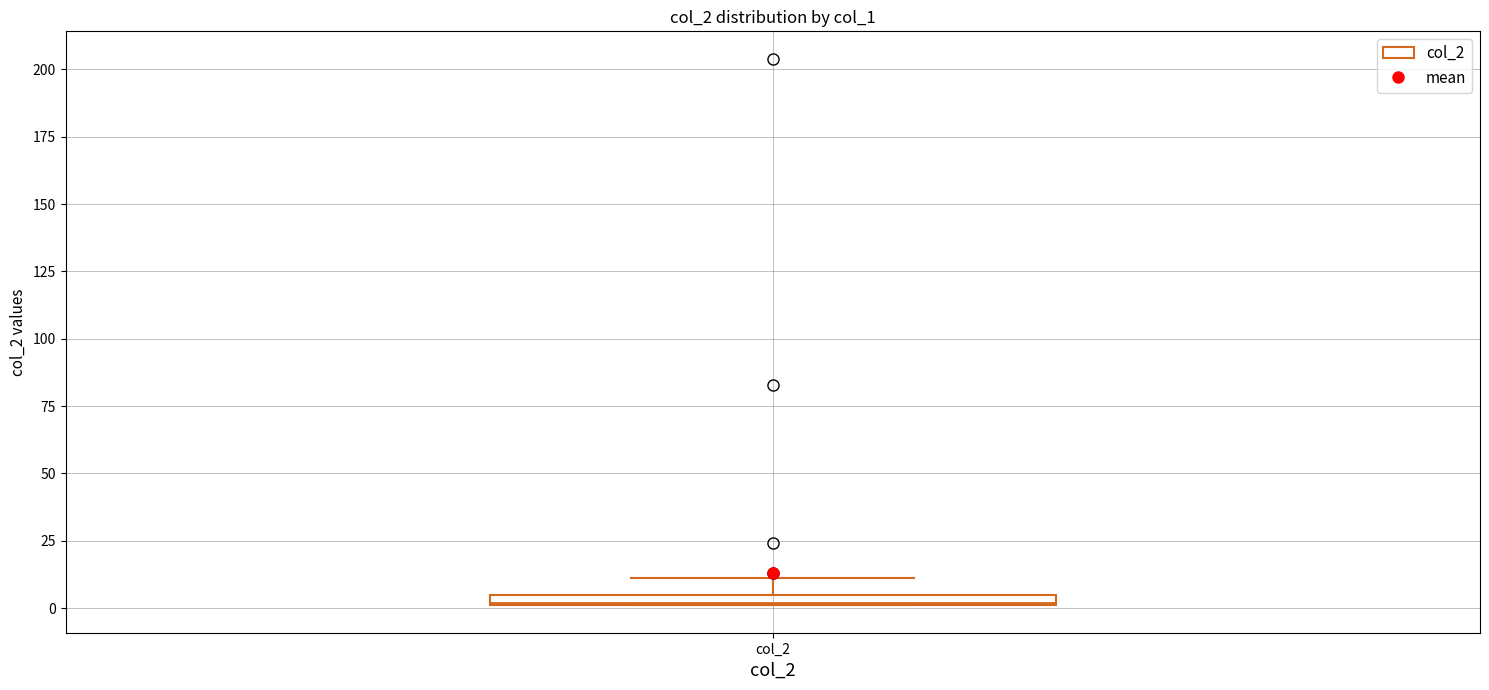

Where is the upper edge of the box for col_2 on the y-axis? The values are not printed on the chart, so give them approximately, as read against the axis.

5